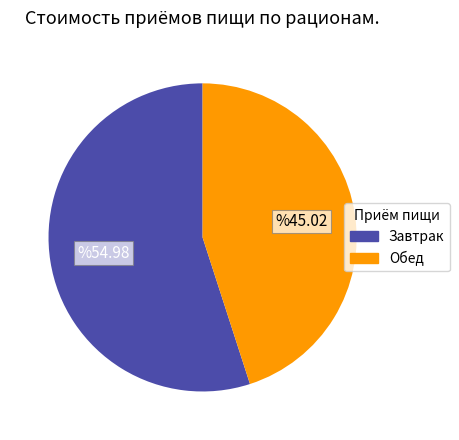

Does any single category account for the majority?

Yes